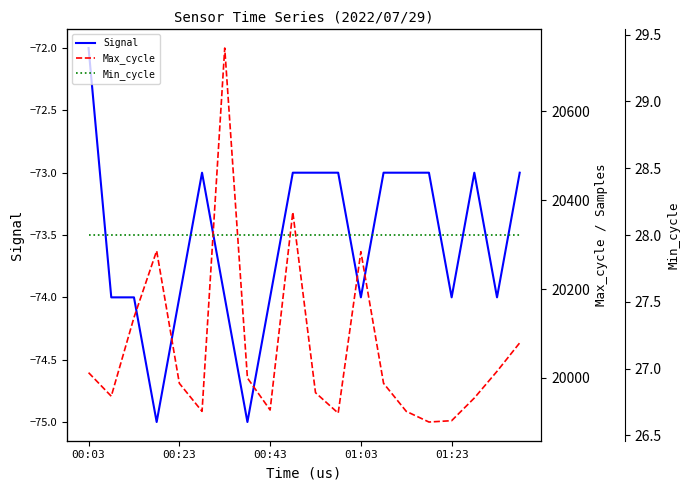

Rank the categories by Max_cycle value from highest to lowest.

6, 9, 01:03, 12, 00:43, 19, 18, 00:03, 7, 01:23, 13, 10, 00:23, 17, 8, 5, 14, 11, 16, 15